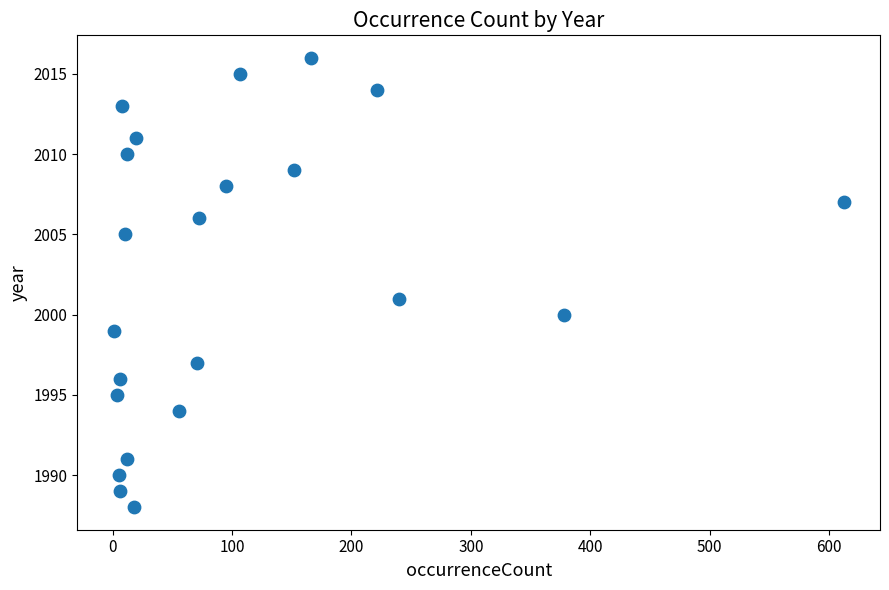

What is the range of X values (max minus min)?

611